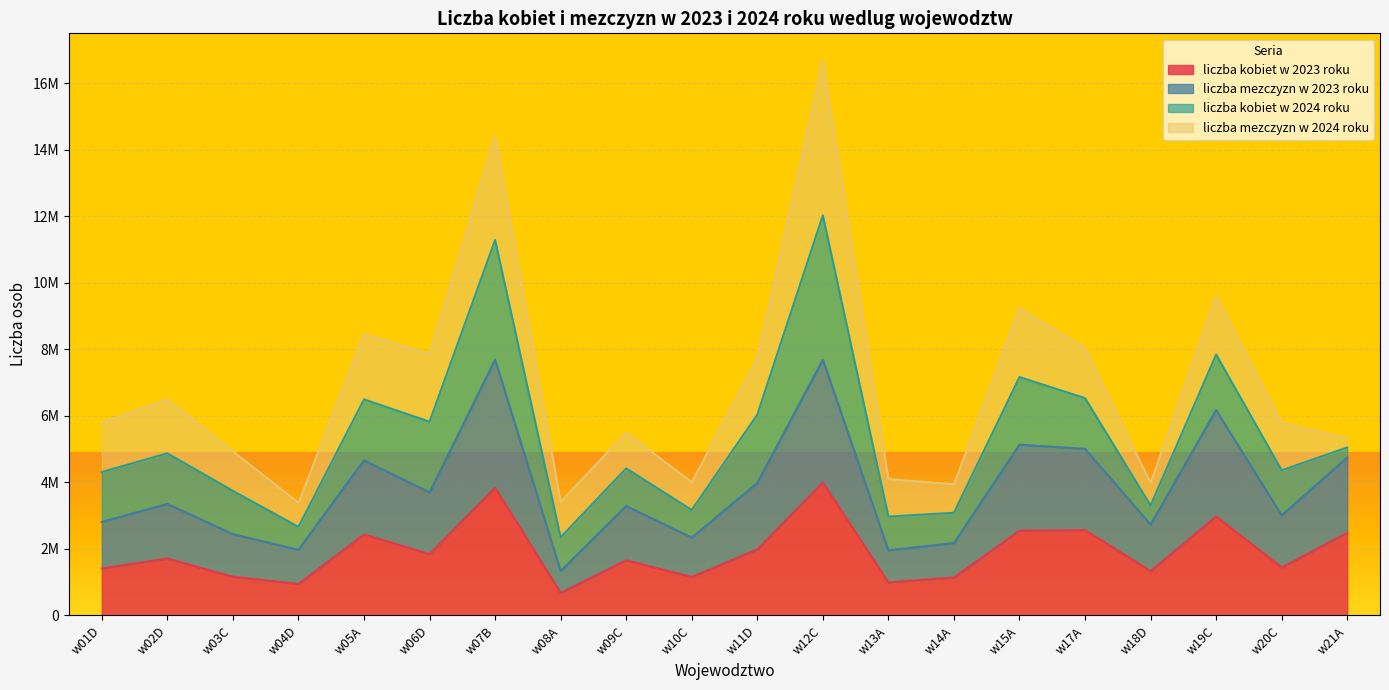

At which label does liczba mezczyzn w 2023 roku reach its peak?

w07B